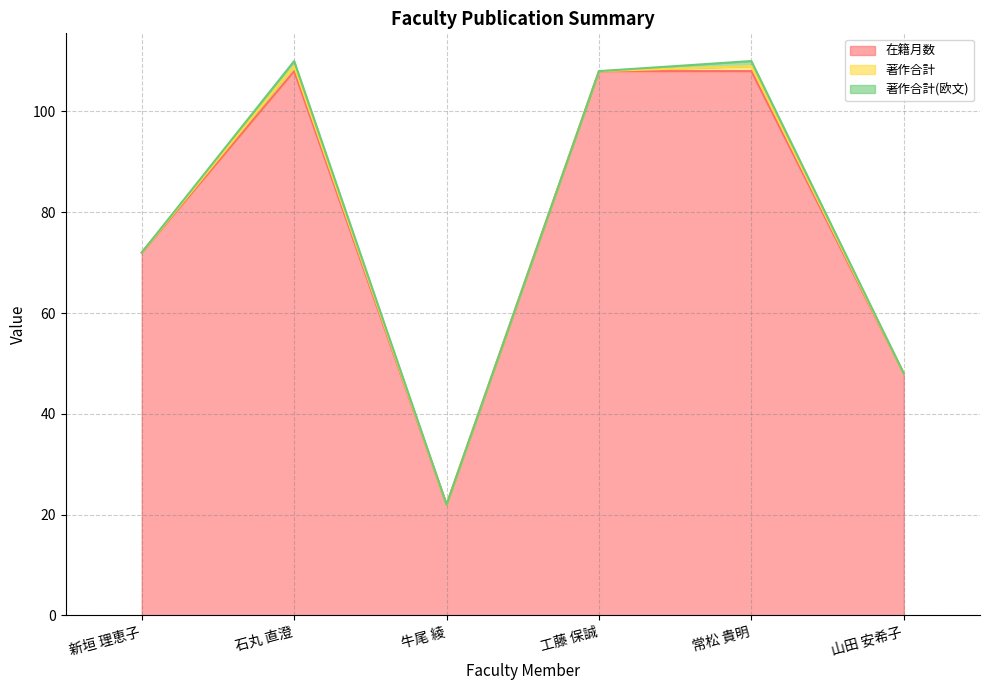

Between 新垣 理恵子 and 牛尾 綾, which series saw the biggest shift?

在籍月数